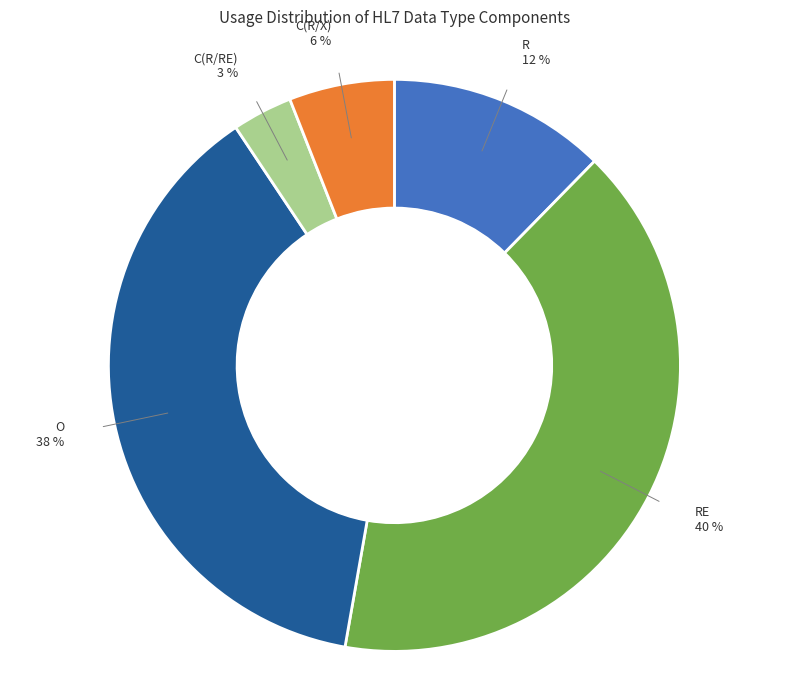

Does any single category account for the majority?

No